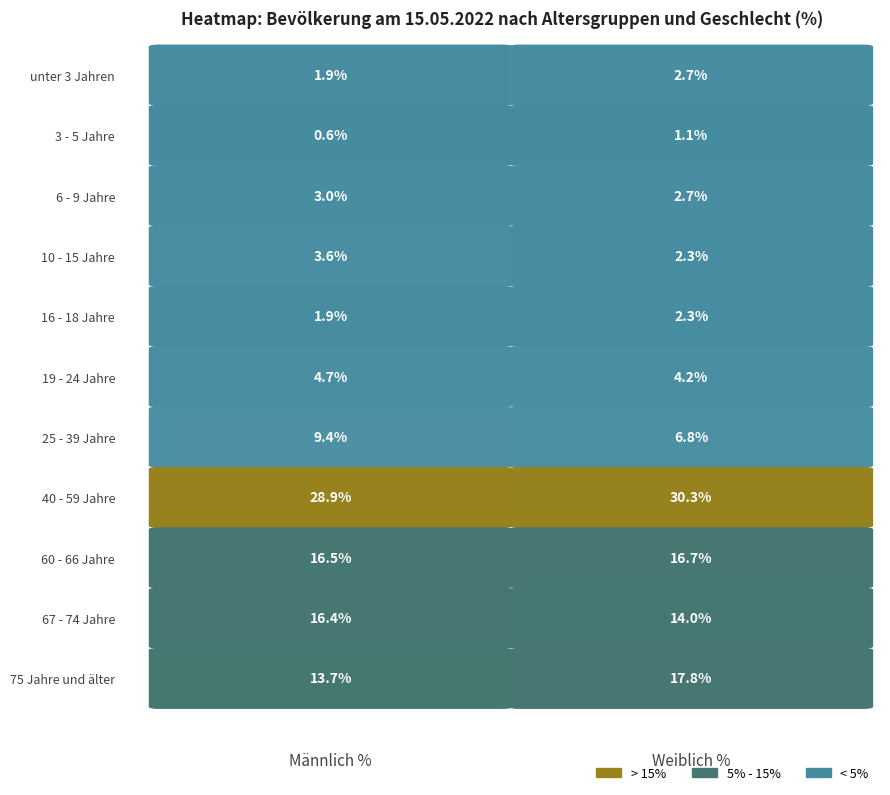

Which series has the widest spread of values?

75 Jahre und älter